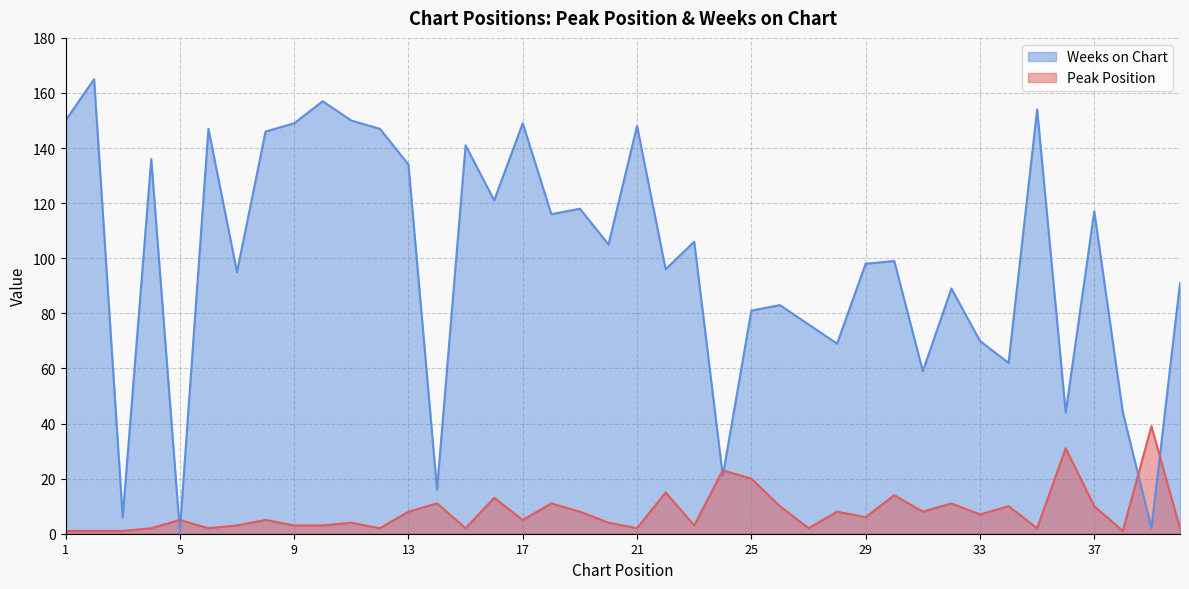

What is the difference between the maximum and minimum values in the Weeks on Chart series?

164